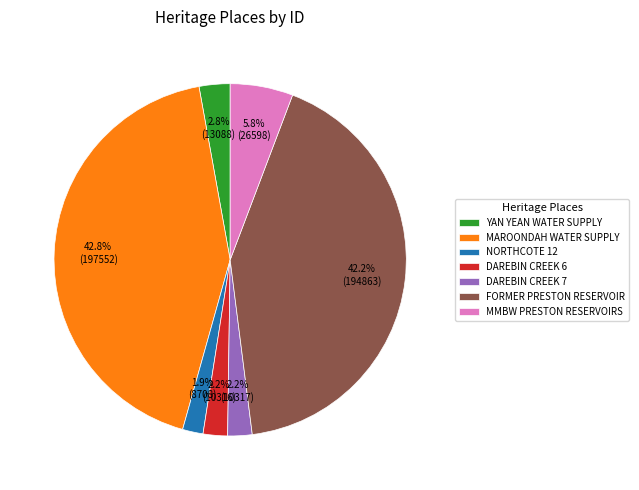

How much of the chart is everything except DAREBIN CREEK 6?

97.8%